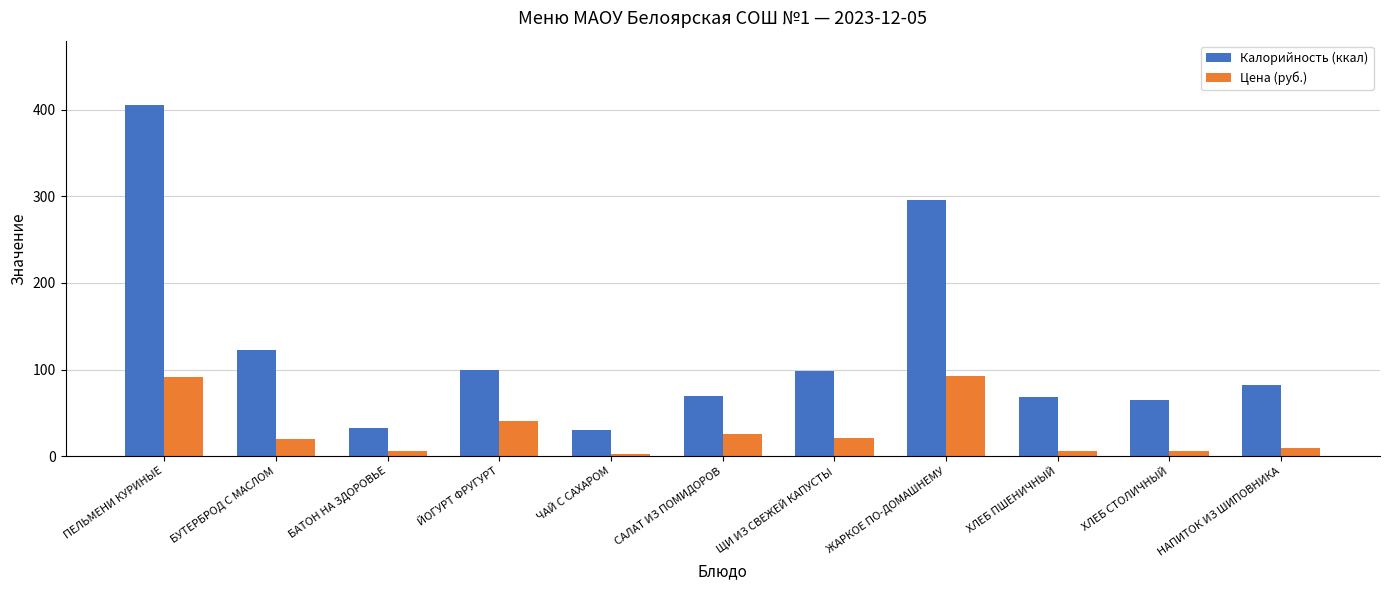

At which category is the sum across all series the highest?

ПЕЛЬМЕНИ КУРИНЫЕ